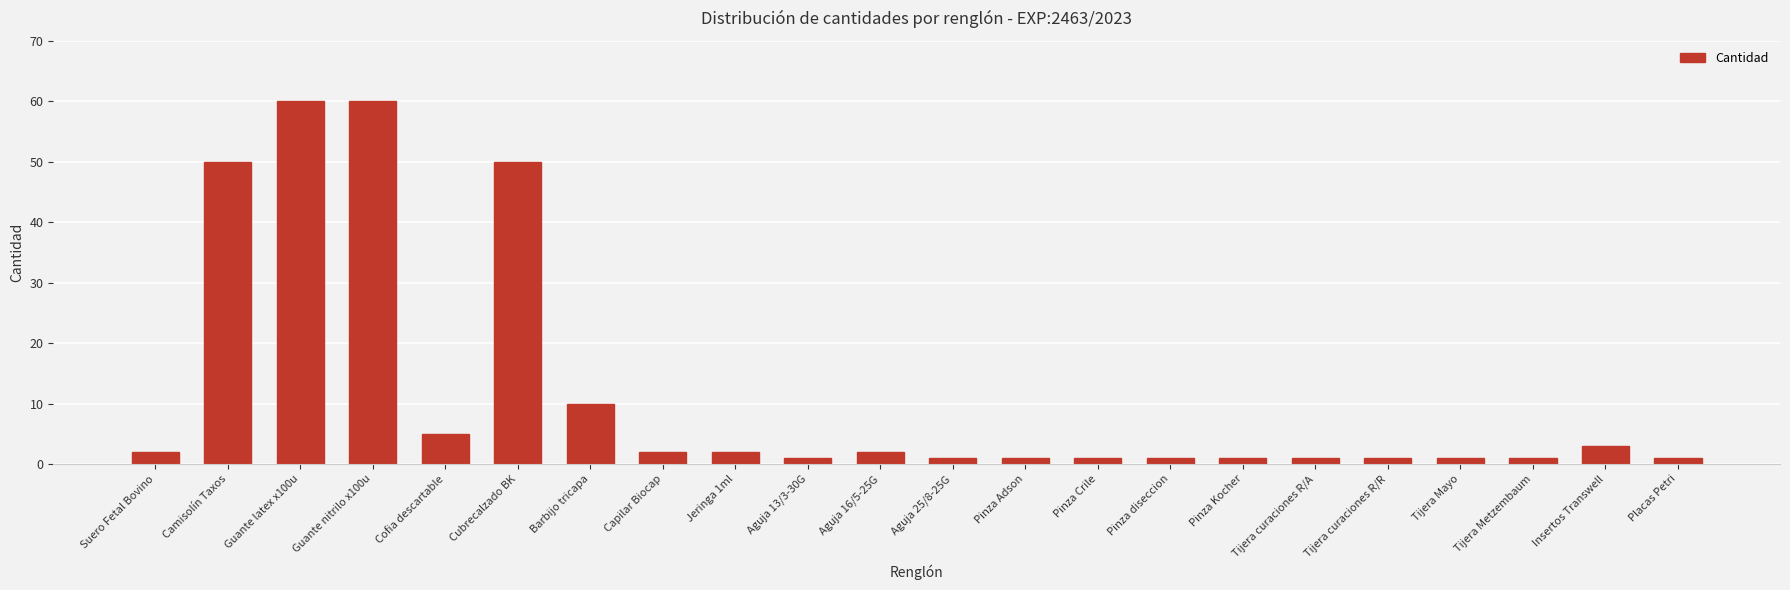

Reading right to left, list all the values displayed in this chart.

1	3	1	1	1	1	1	1	1	1	1	2	1	2	2	10	50	5	60	60	50	2